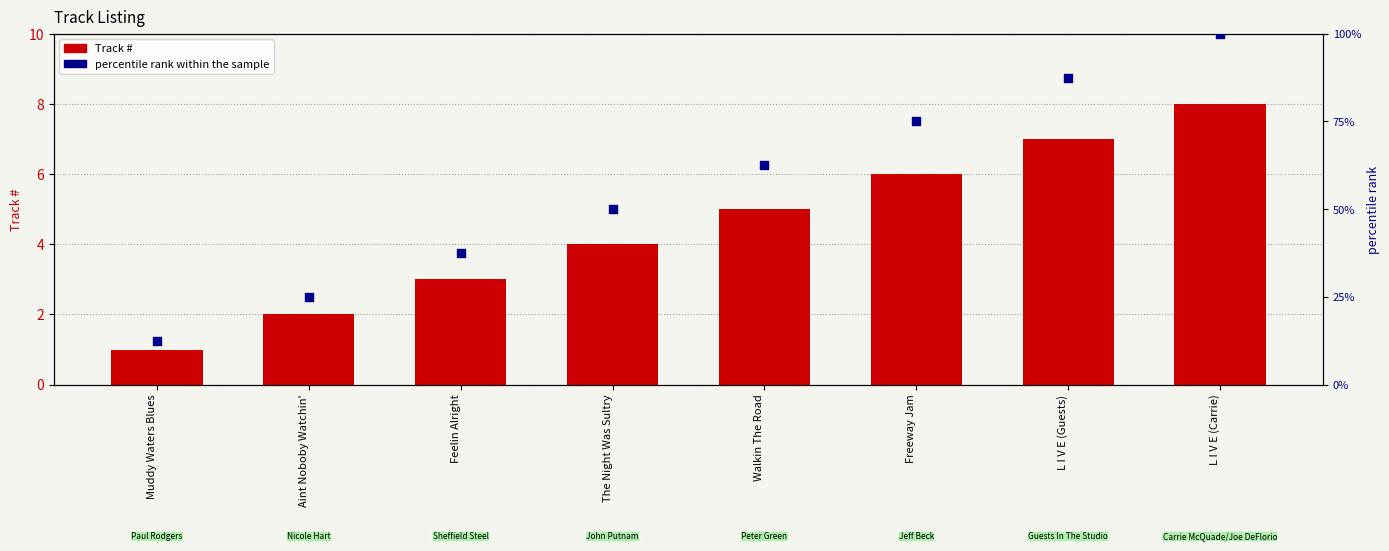

Is the value of percentile rank within the sample at Feelin Alright greater than the value of Track # at Feelin Alright?

Yes